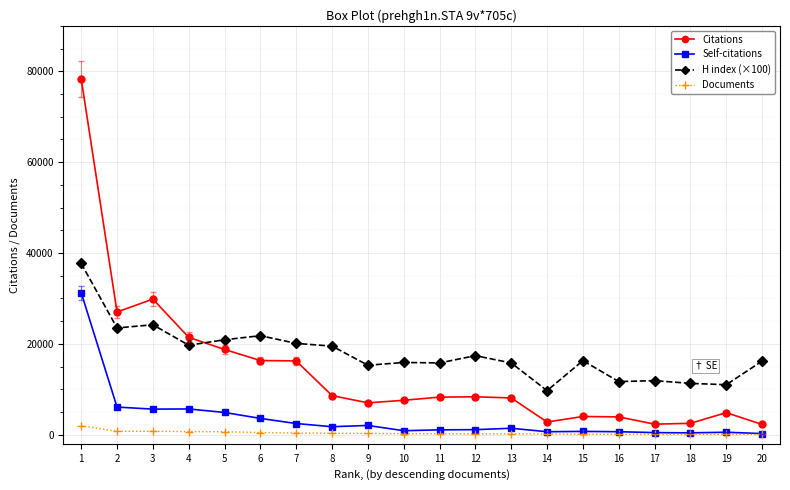

Rank the series by their average value, from highest to lowest.

H index (×100), Citations, Self-citations, Documents